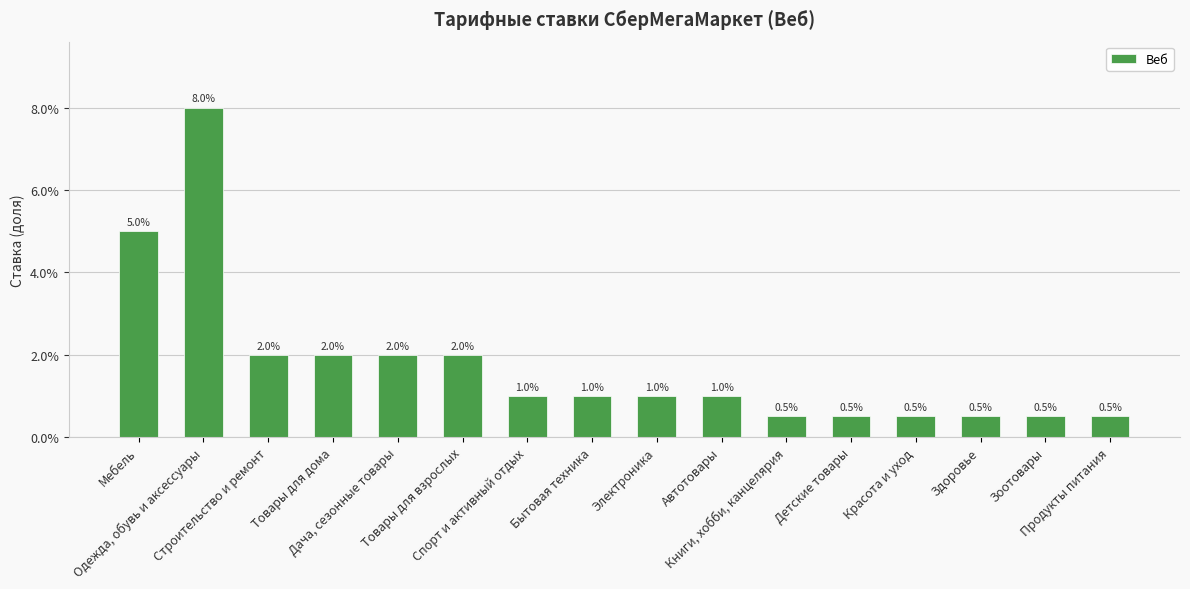

What is the label of the 14th bar from the left?

Здоровье